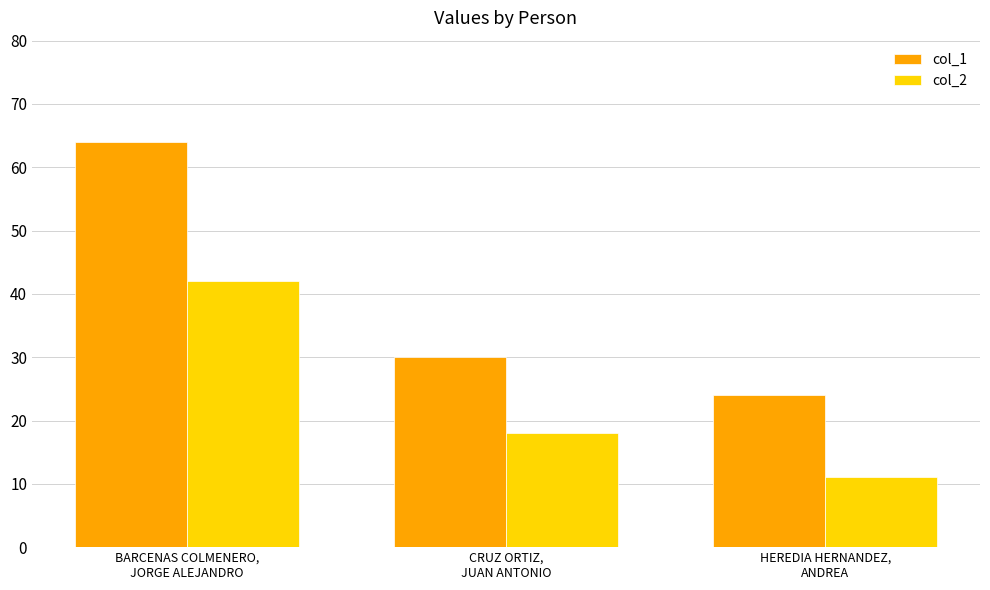

Rank the series by their average value, from highest to lowest.

col_1, col_2